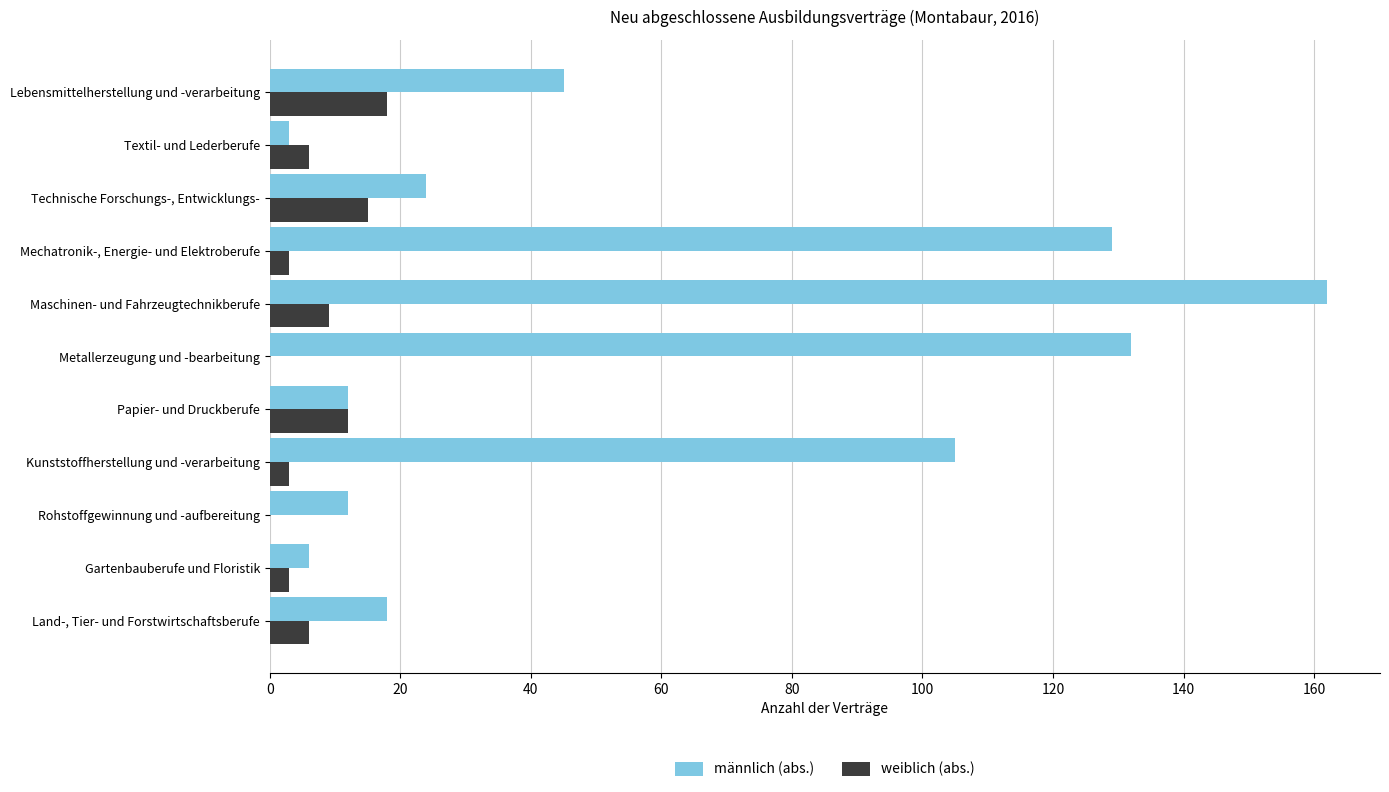

What is the sum of all männlich (abs.) values?

648